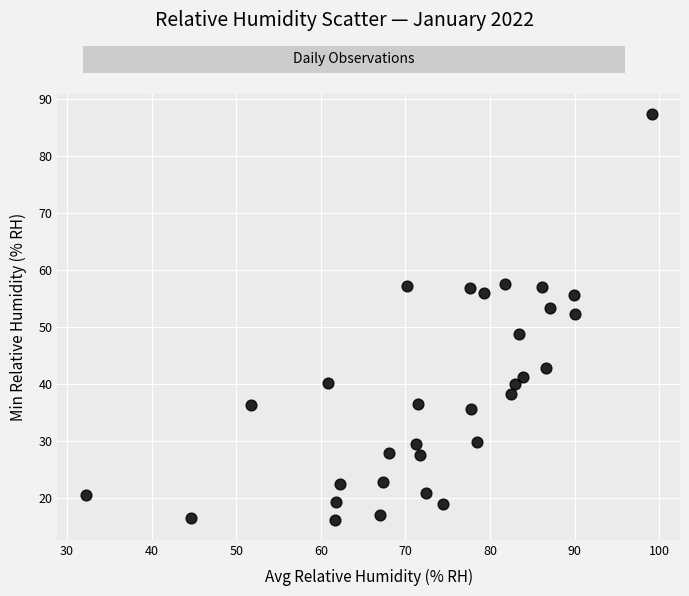

What Y value in the scatter plot is closest to 51?

52.3